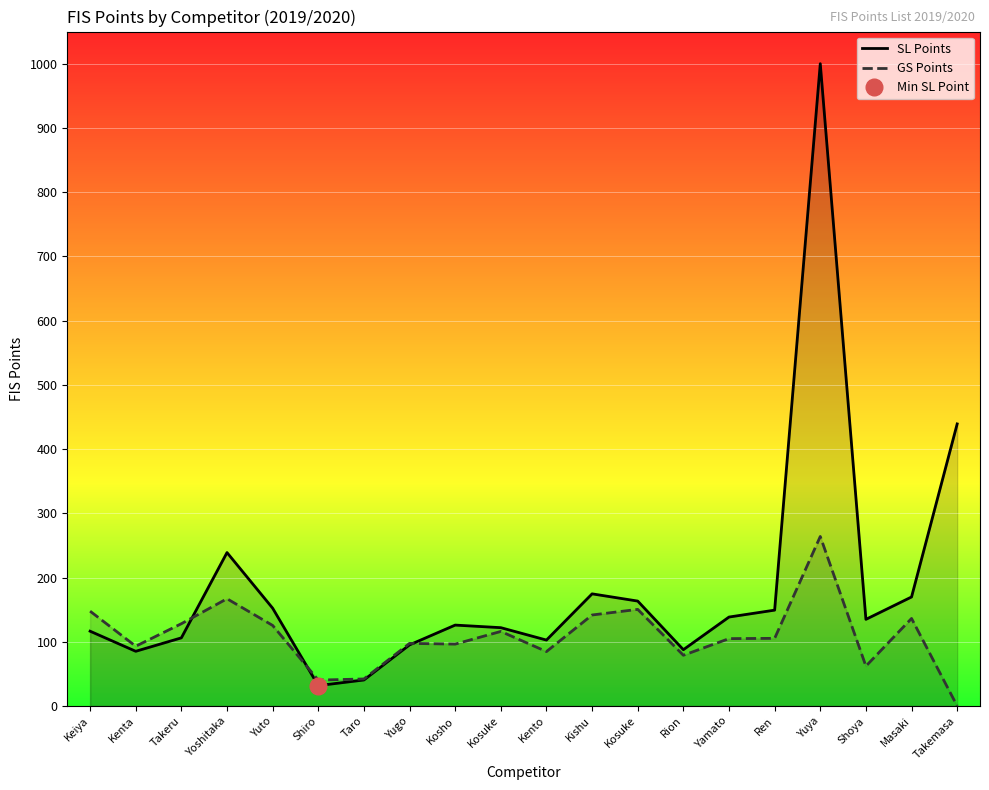

Which category has the highest value in the GS Points series?

Yuya